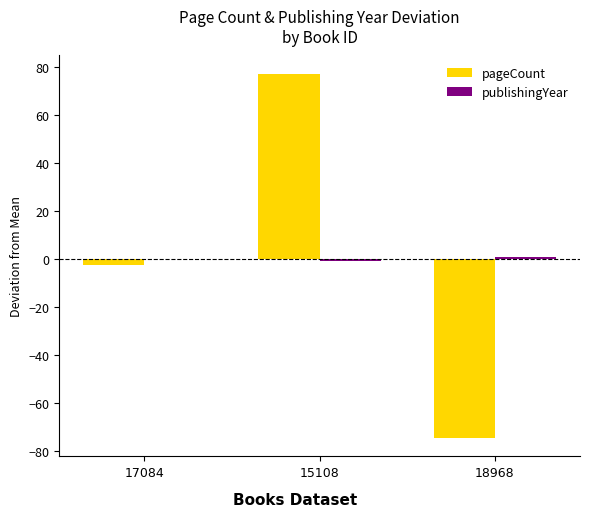

The pageCount series shows -74.7 at 18968. True or false?

True